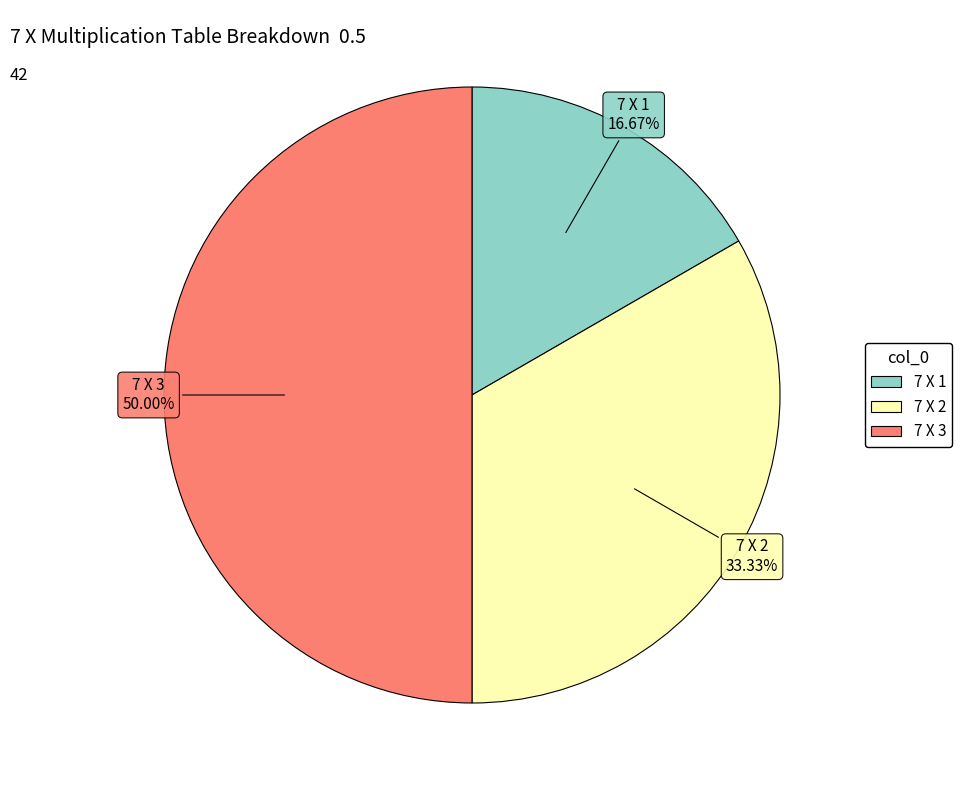

To the nearest percent, what is the combined percentage of 7 X 3 and 7 X 2?

83%